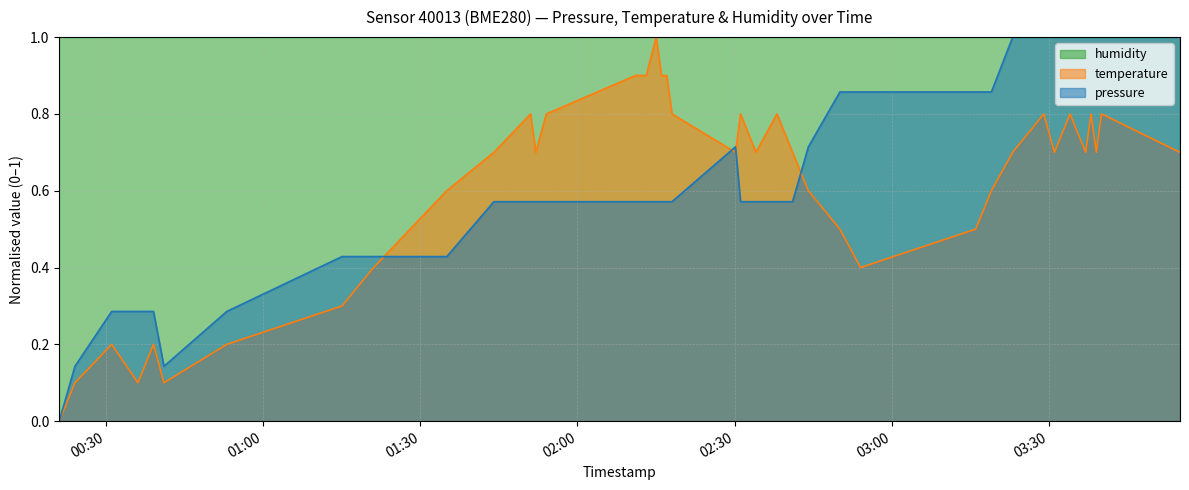

How many lines are shown in the chart?

2